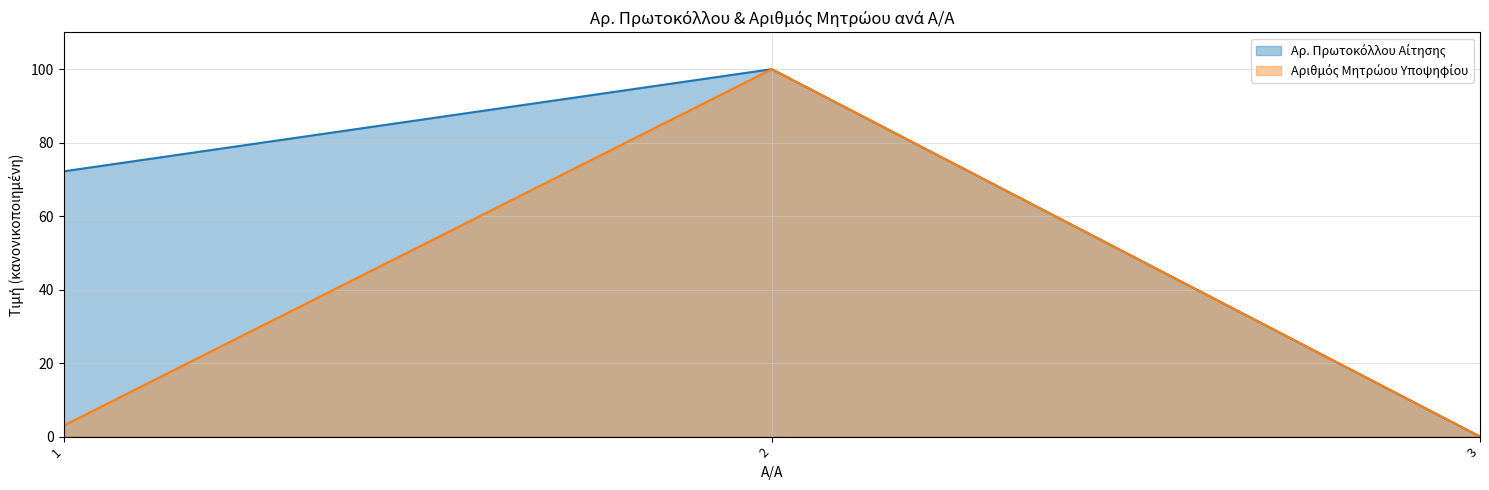

Count the number of categories in the chart.

3